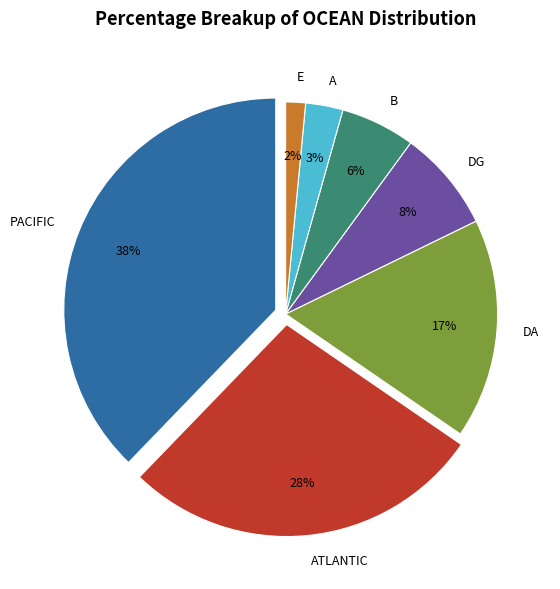

True or false: ATLANTIC accounts for 28% of the total.

True